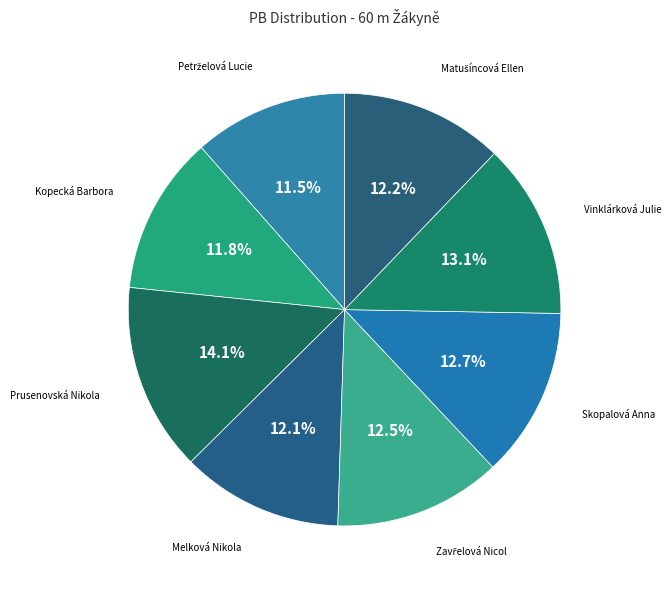

To the nearest percent, what is the difference between the largest and smallest slice percentages?

3%